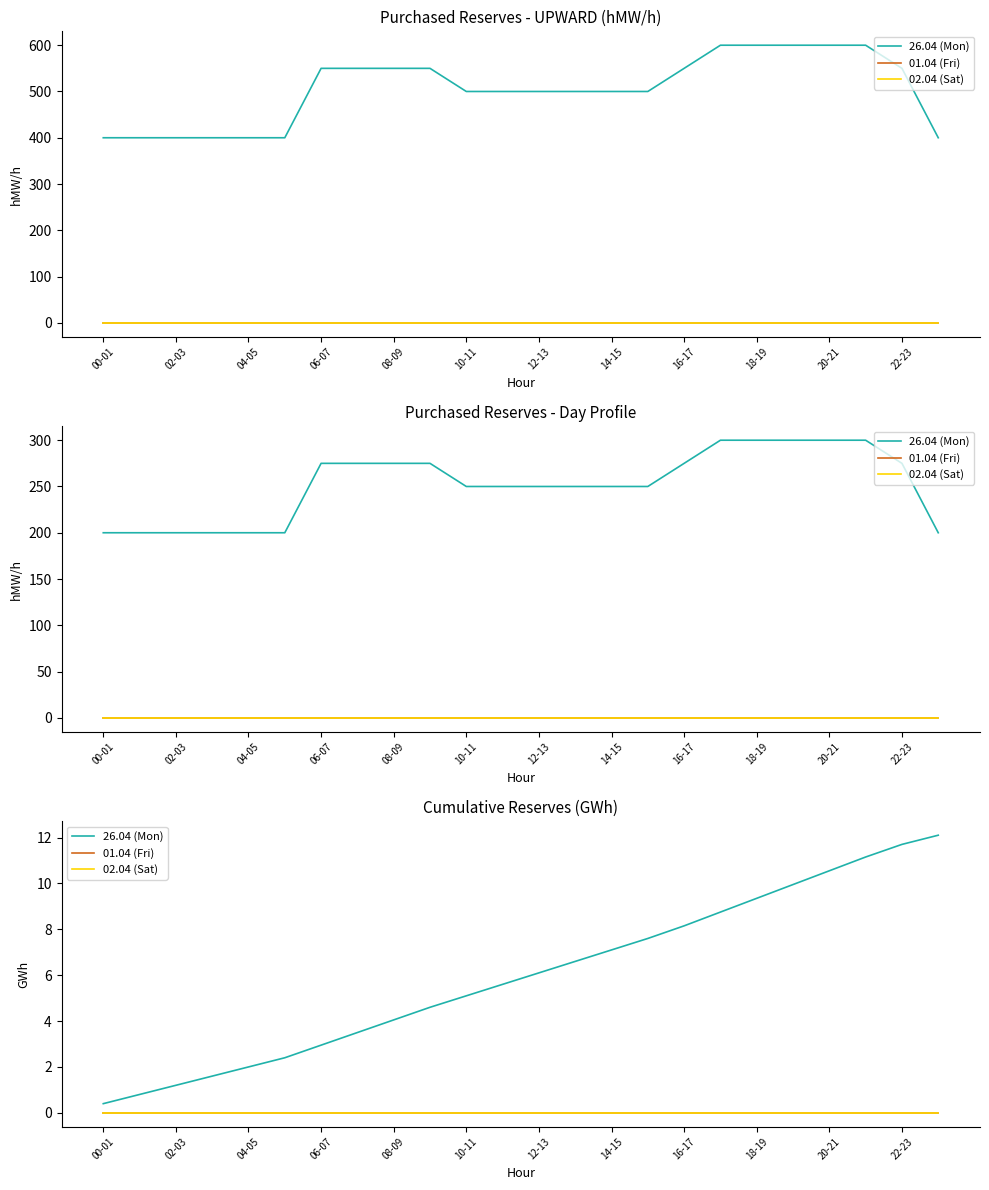

Which series has the largest total across all categories?

26.04 (Mon)